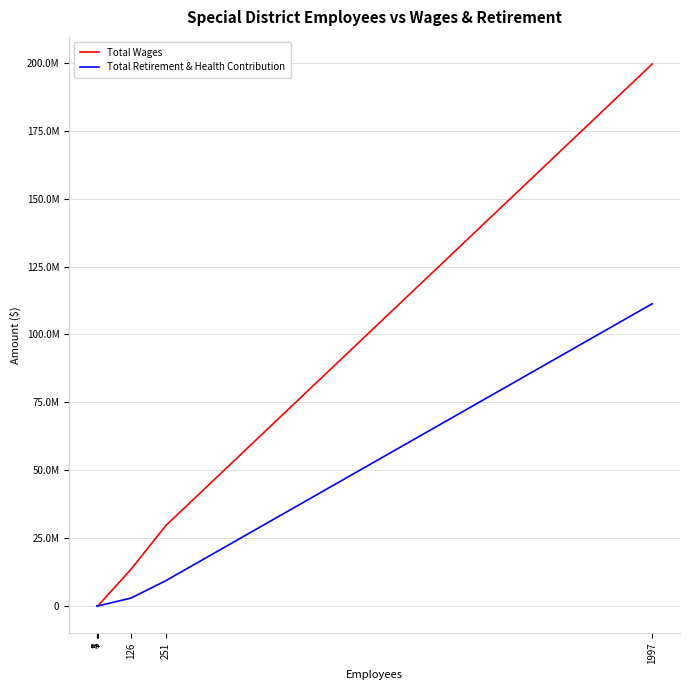

Does the chart have visible grid lines?

Yes